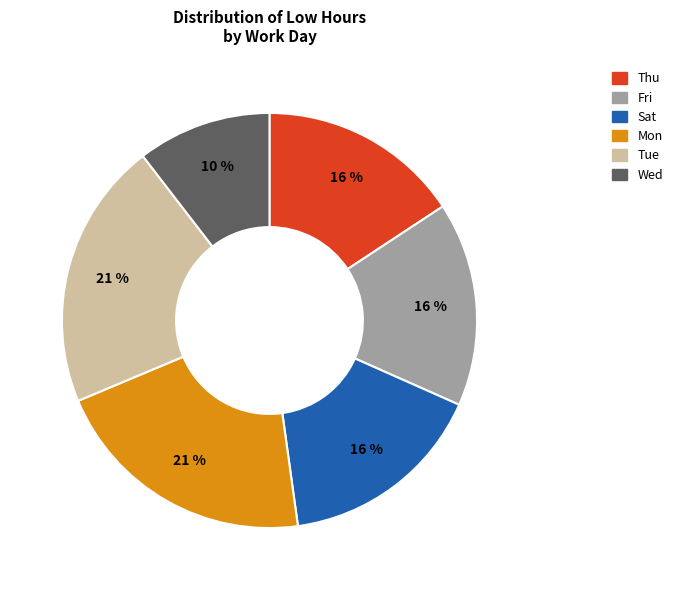

To the nearest percent, what is the average slice percentage?

17%